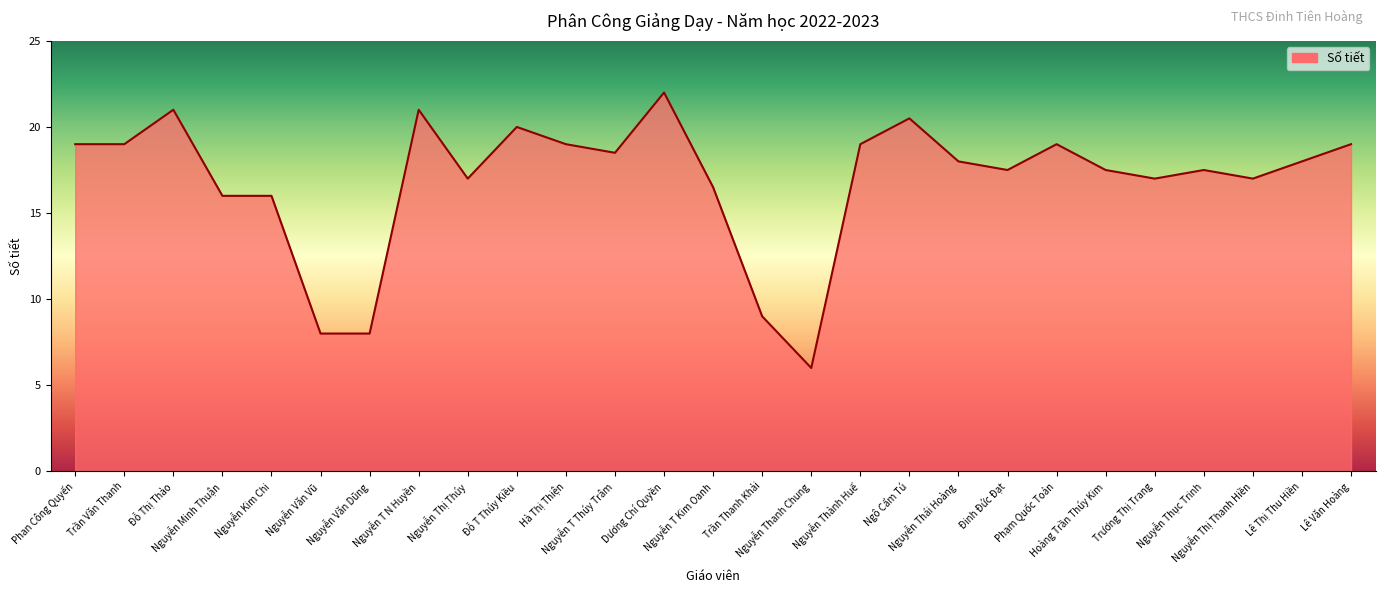

What is the sum of the values at Trần Thanh Khải and Nguyễn Văn Dũng?

17.0